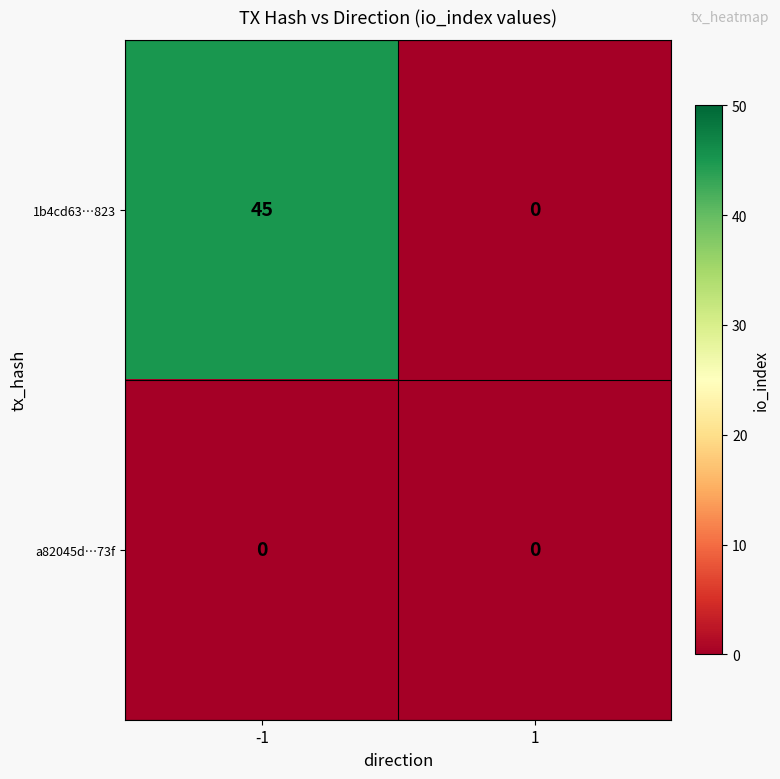

True or false: 1b4cd63…823 has a value of 22 at -1.

False